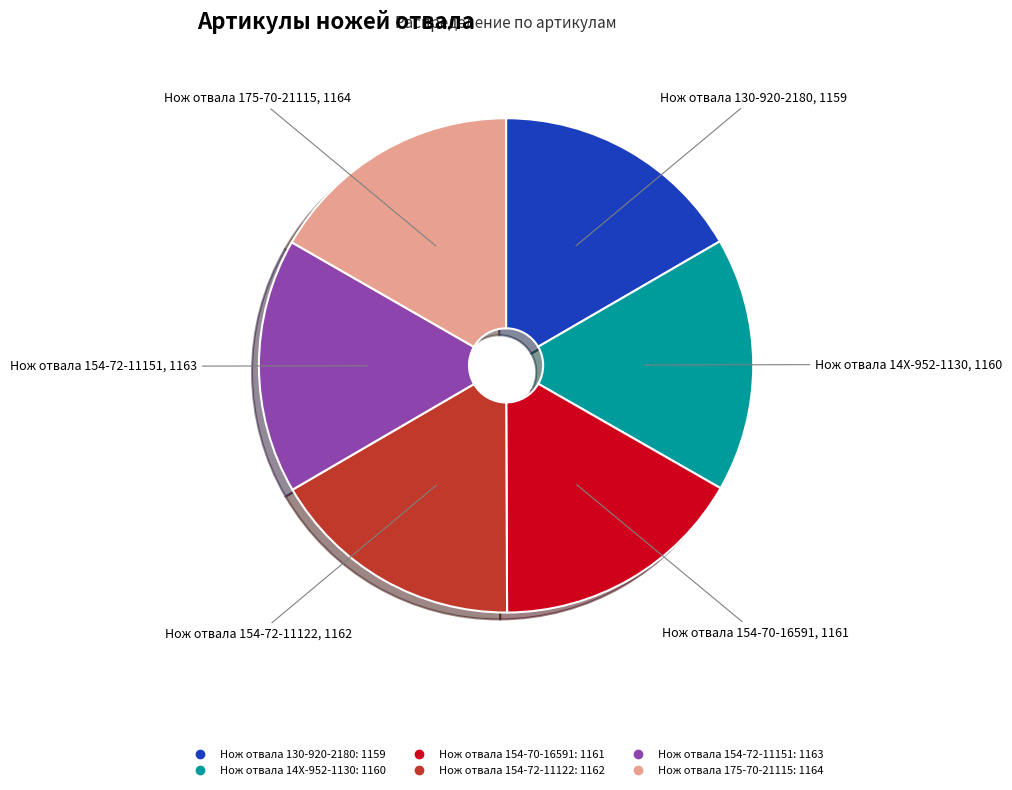

Is there a majority slice in this chart?

No